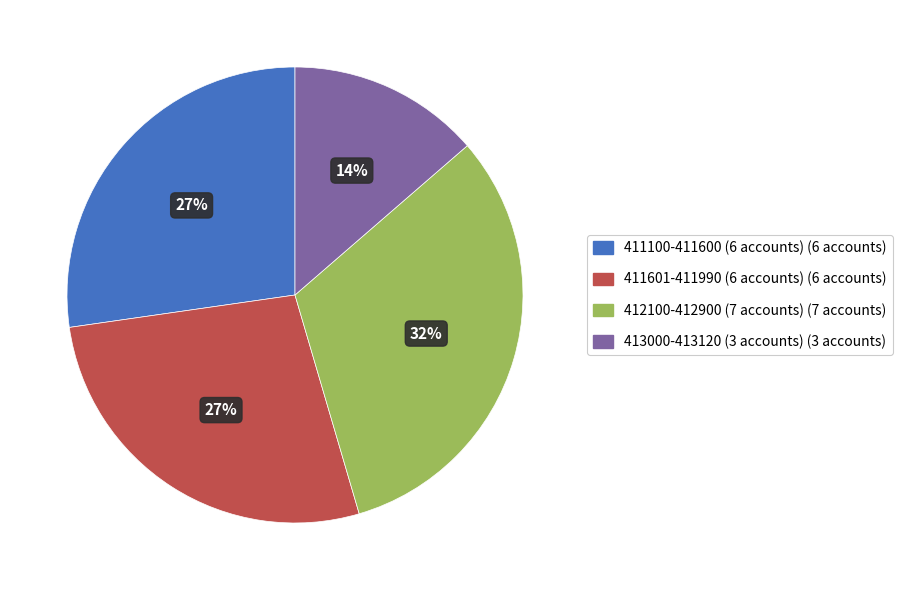

How many segments does this pie chart have?

4